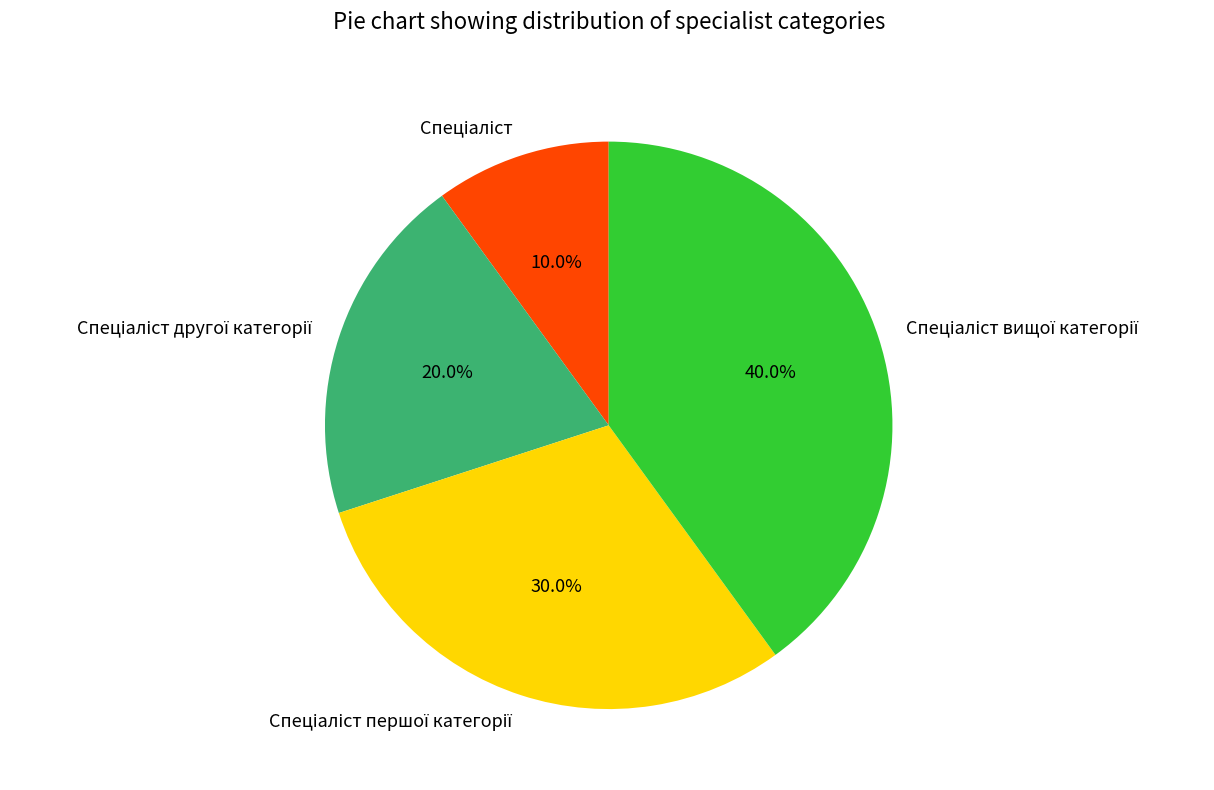

Does any single category account for the majority?

No